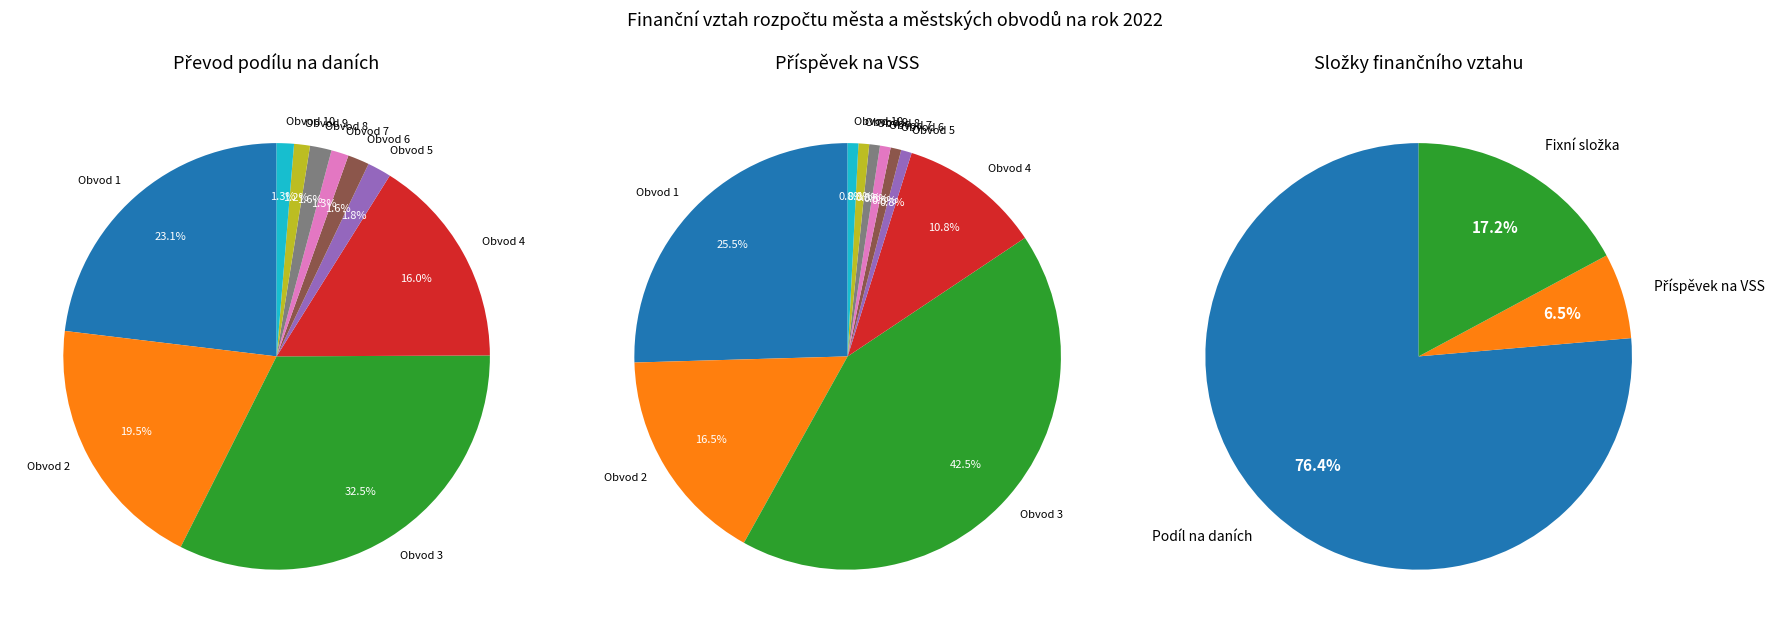

The Obvod 1 slice represents 25% of the pie. True or false?

True